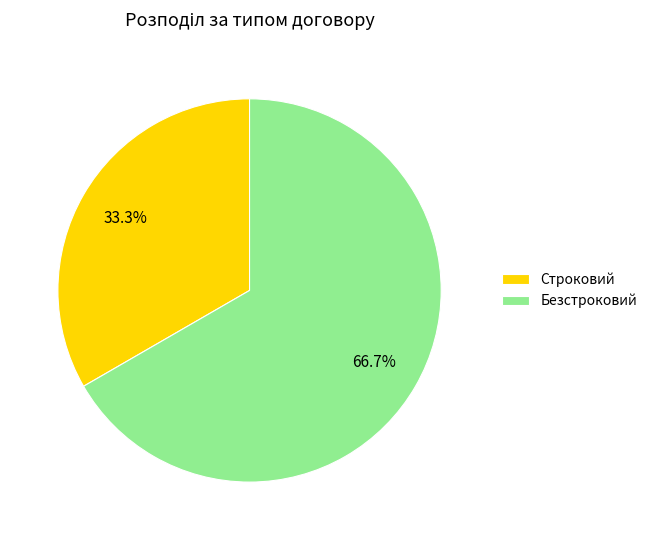

To the nearest percent, what portion does Строковий represent?

33%